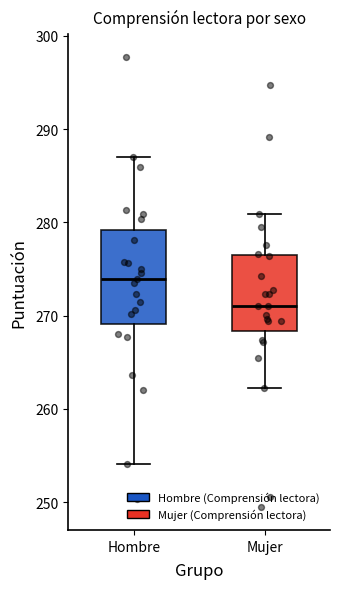

Reading left to right, read every box against the y-axis: the position of its median line, the range the box covers, and the ends of its whiskers. The values are not printed on the chart, so give them approximately, as read against the axis.

Hombre: median 274, box 269 to 279, whiskers 254 to 287
Mujer: median 271, box 268 to 277, whiskers 262 to 281